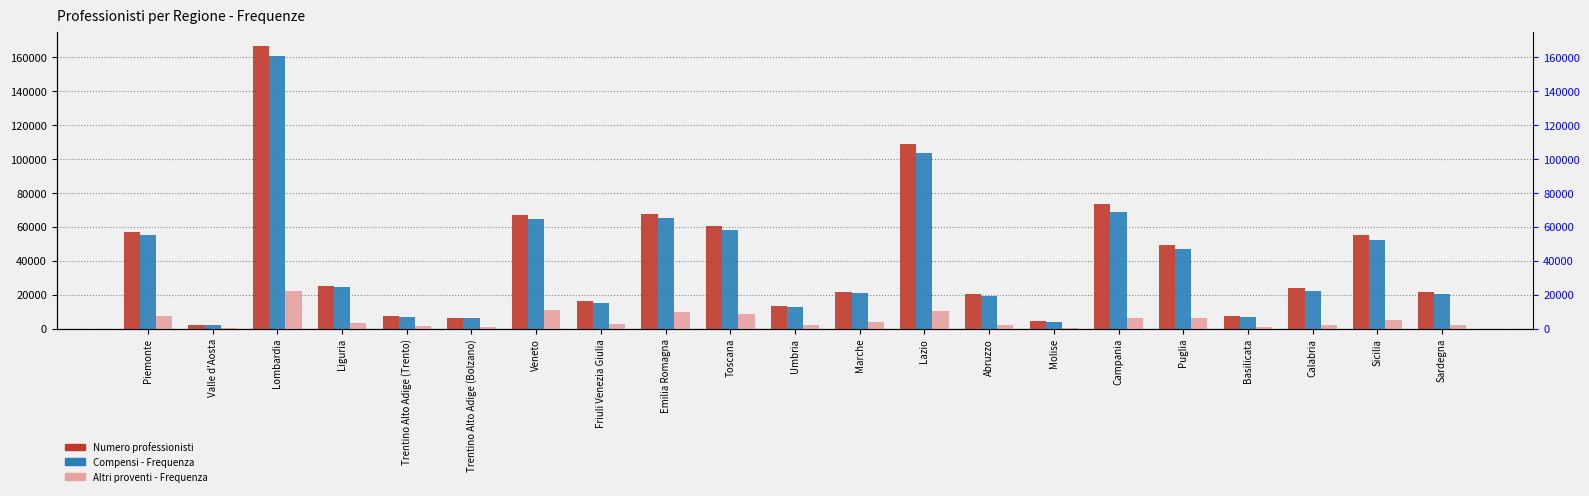

What is the average value of the Altri proventi - Frequenza series?

5288